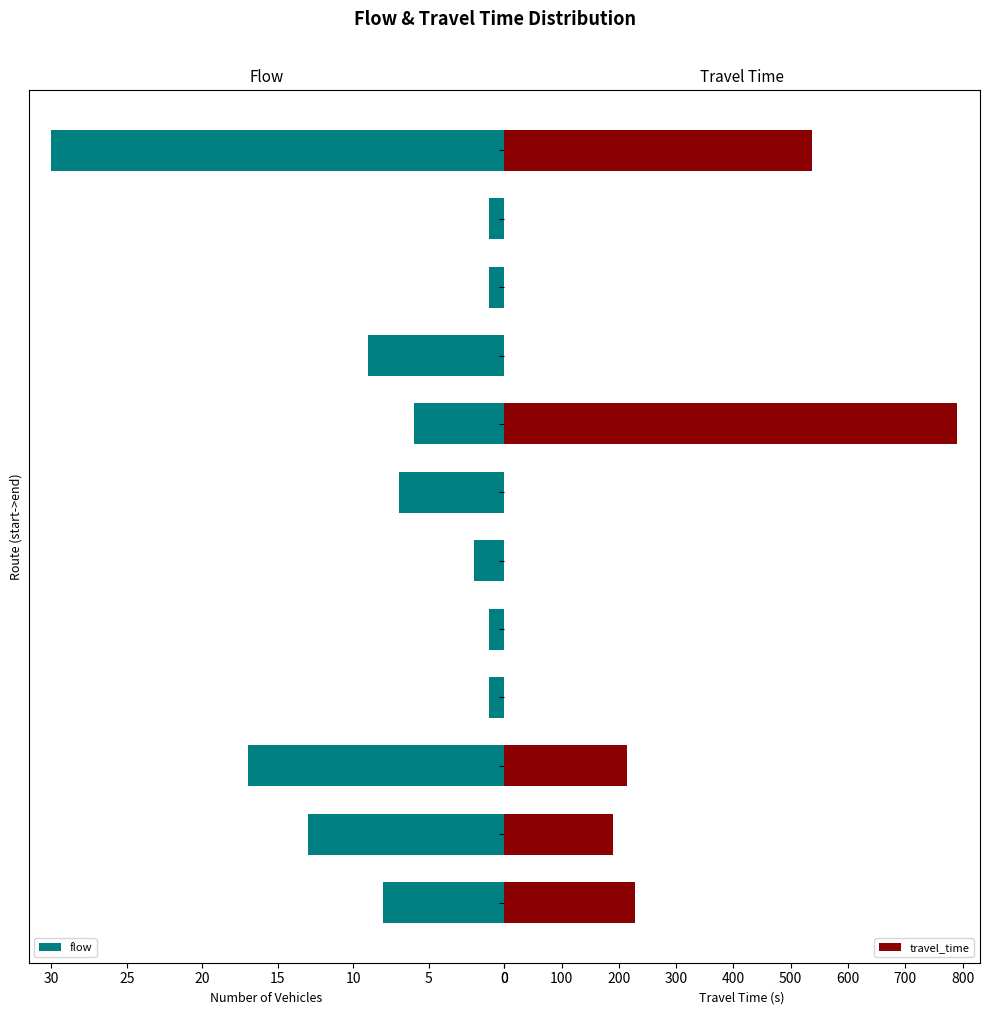

What is the difference between the second highest and second lowest values in the flow series?

16